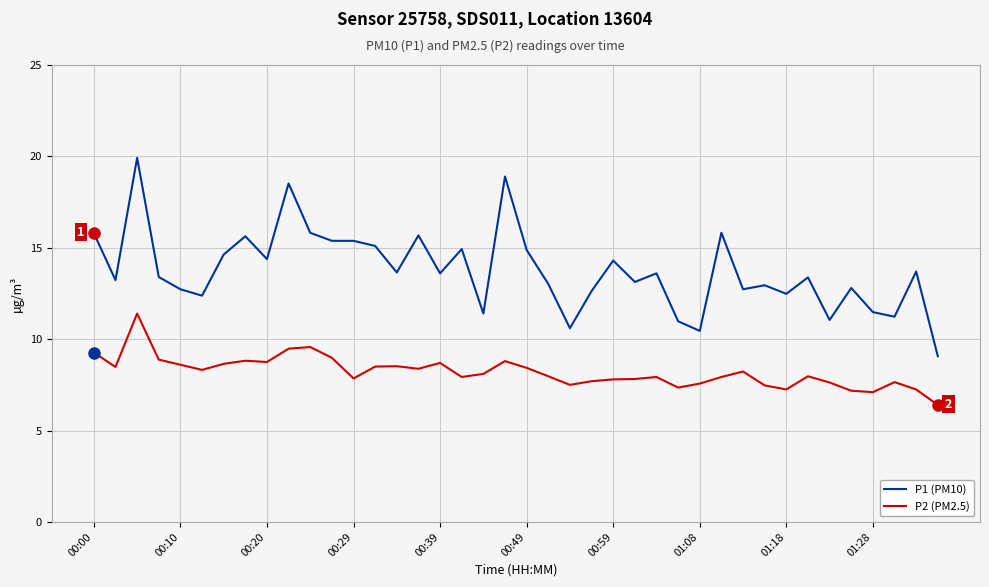

What is the minimum value shown in the chart?

6.4